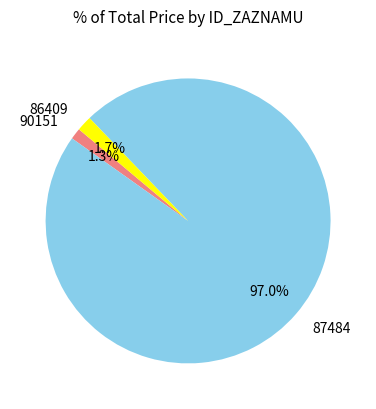

Combined, do 90151 and 86409 account for over 50%?

No